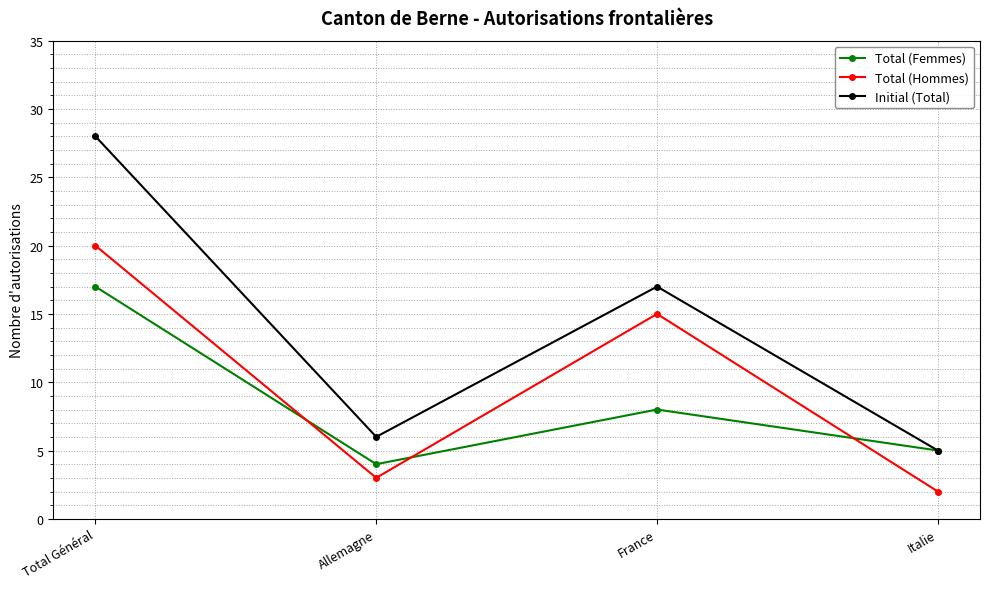

What is the difference between the Total (Hommes) values at Italie and Allemagne?

1